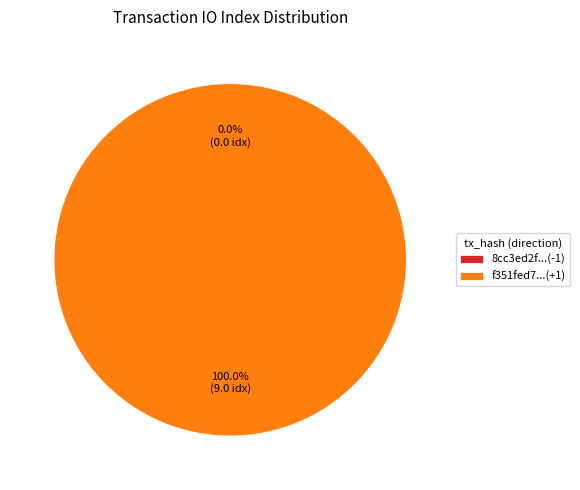

Combined, what portion of the pie is tx_hash_1 (io_index=9) and tx_hash_0 (io_index=0)?

100.0%